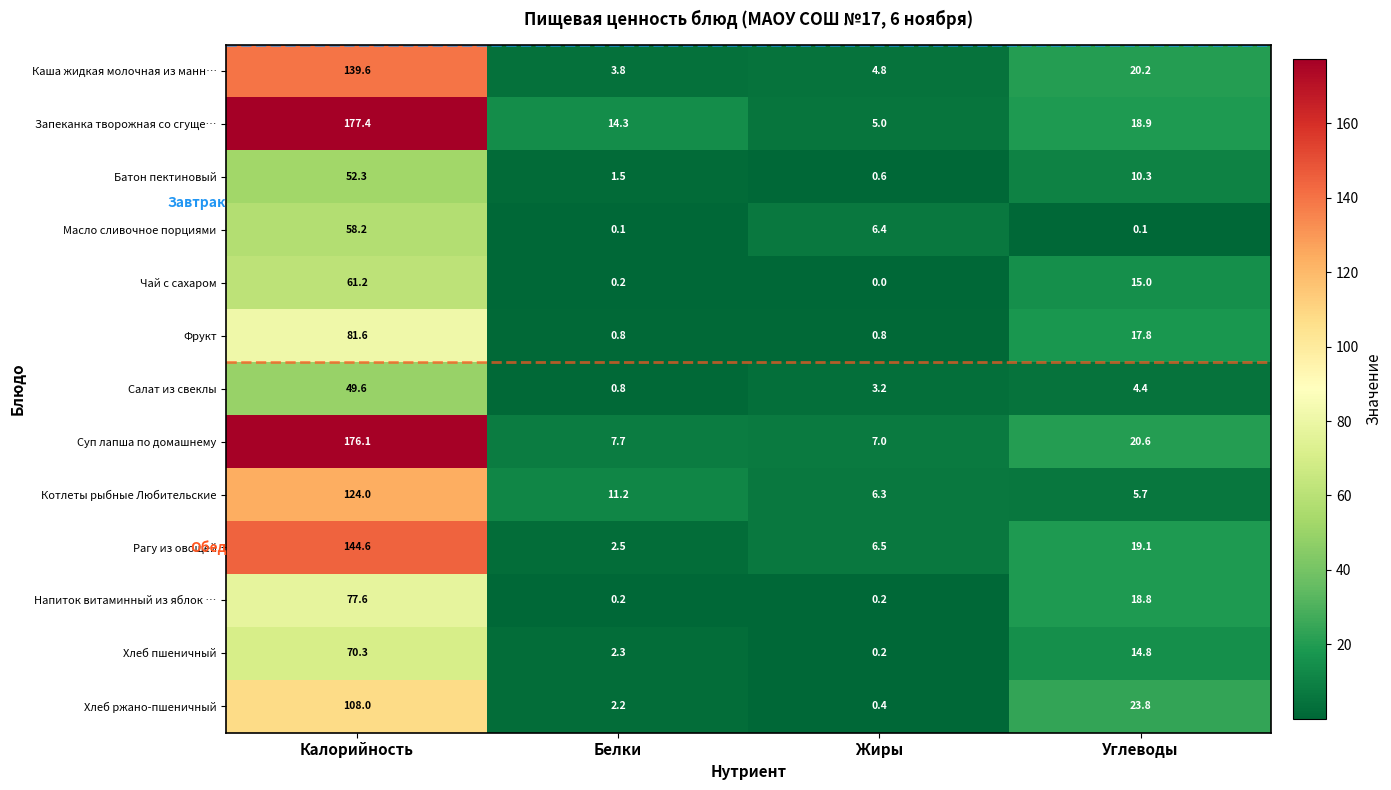

What is the difference between the highest and lowest values at Белки?

14.2